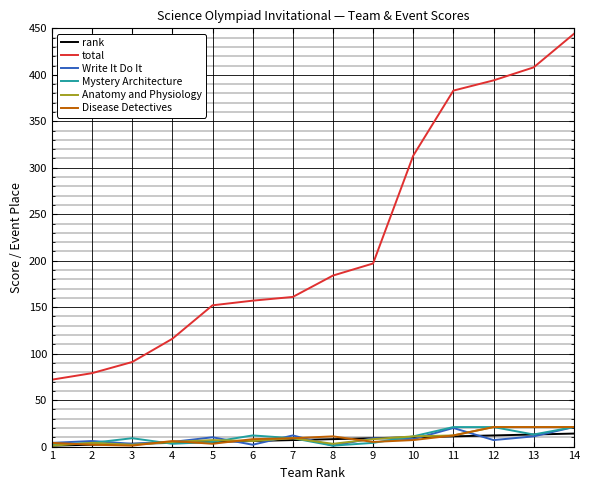

True or false: Write It Do It and total intersect in this chart.

False